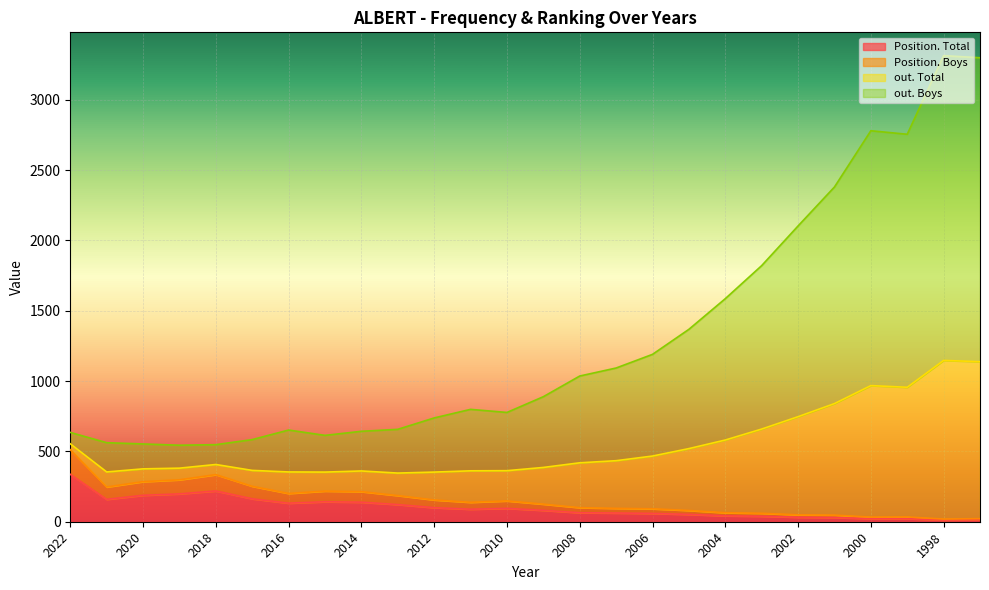

The value of Position. Total at 2018 is 379. True or false?

False